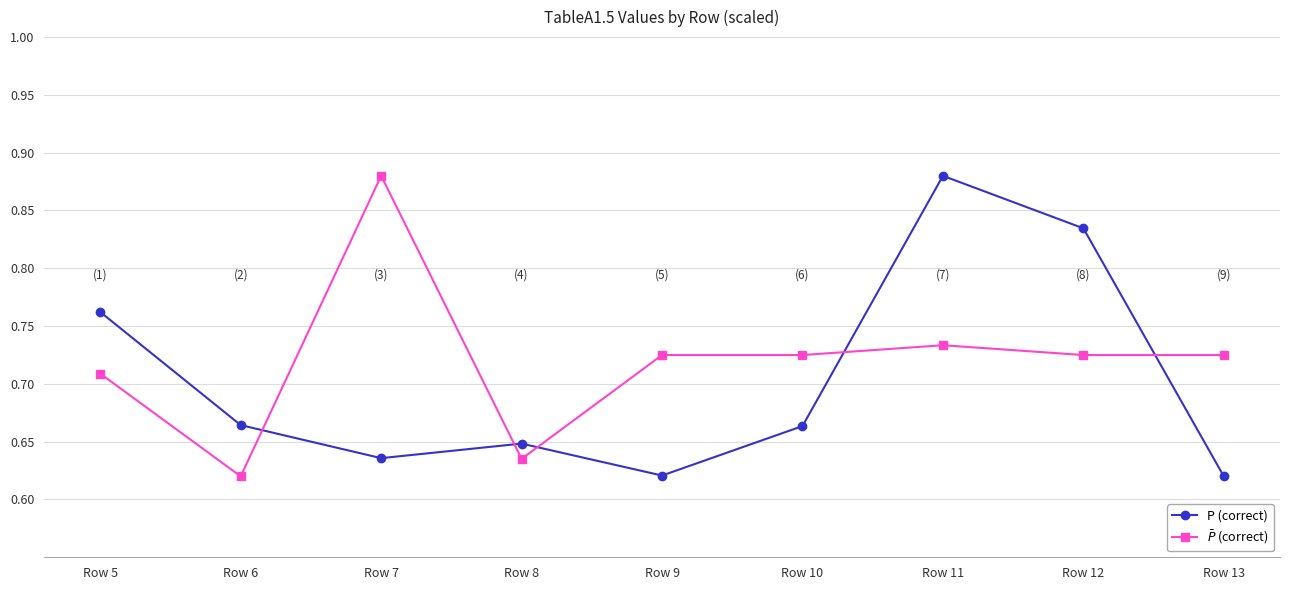

At which label does P (correct) reach its peak?

Row 11